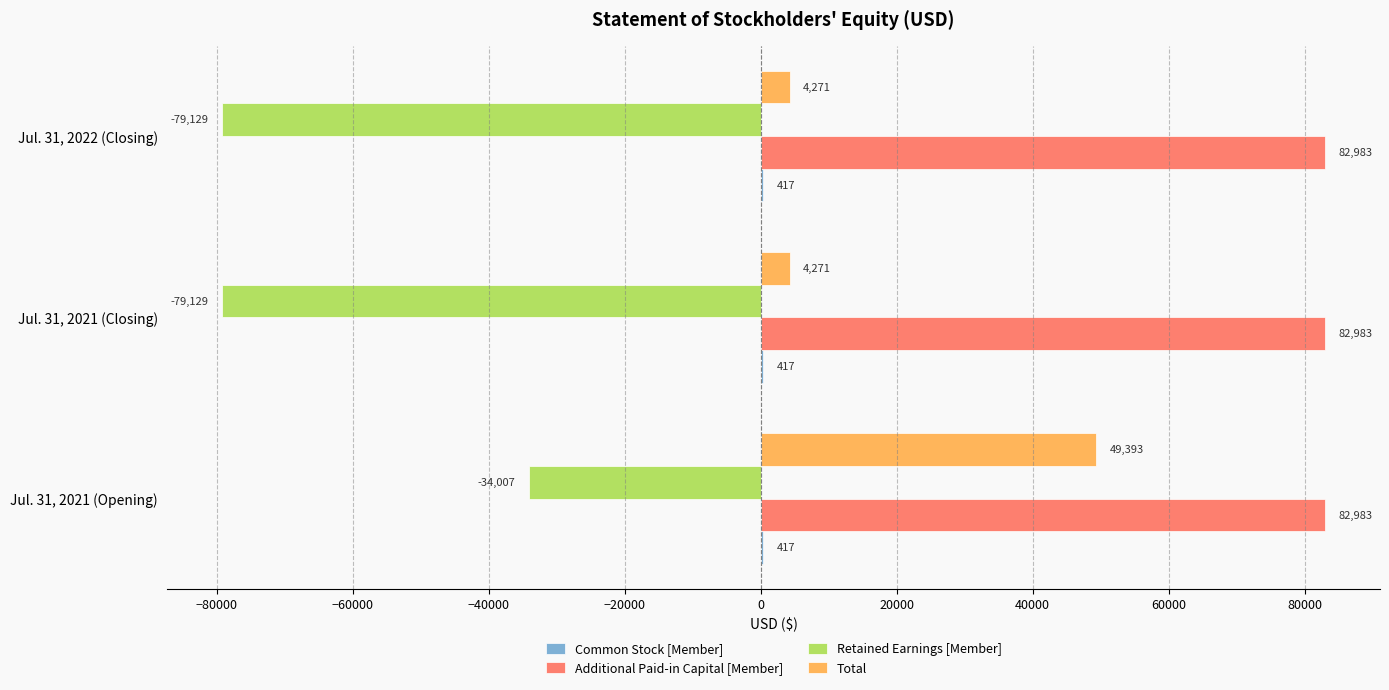

True or false: Total has a value of 4271 at Jul. 31, 2022 (Closing).

True